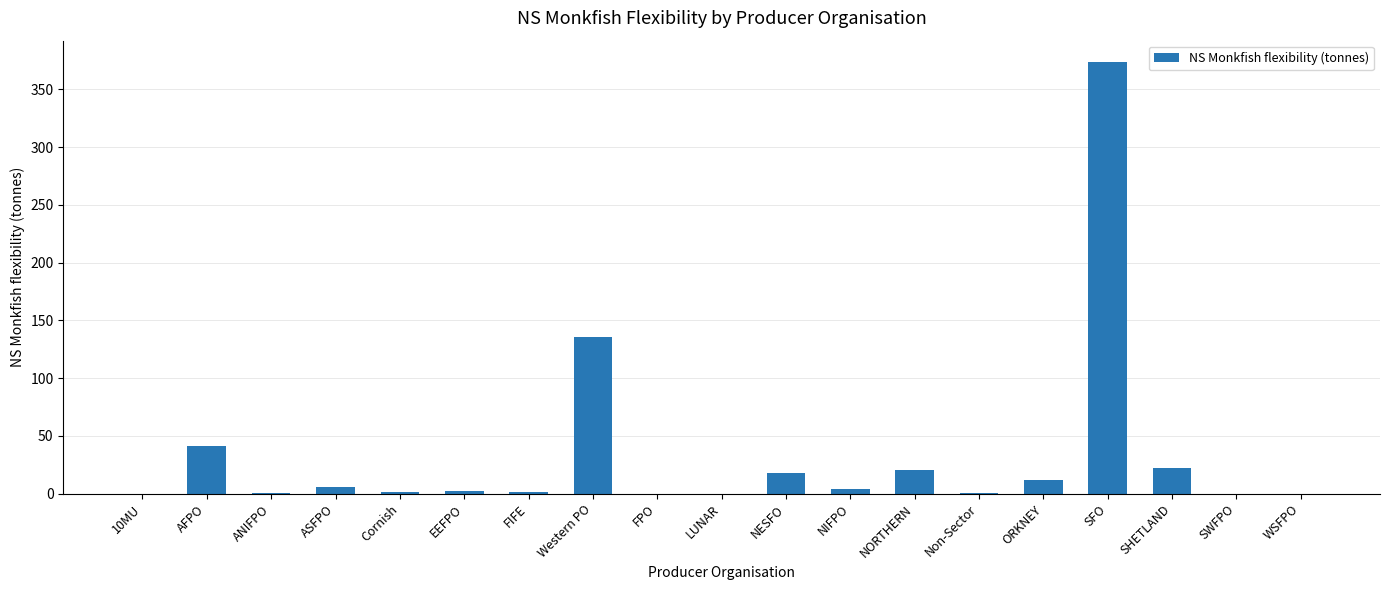

How many distinct data groups are displayed?

1